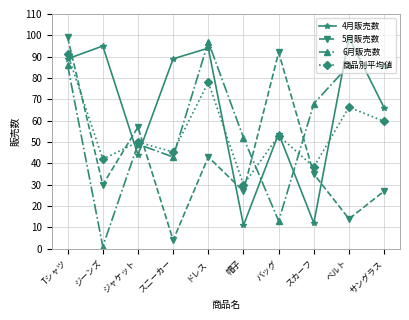

Which series has the largest range (max minus min)?

6月販売数